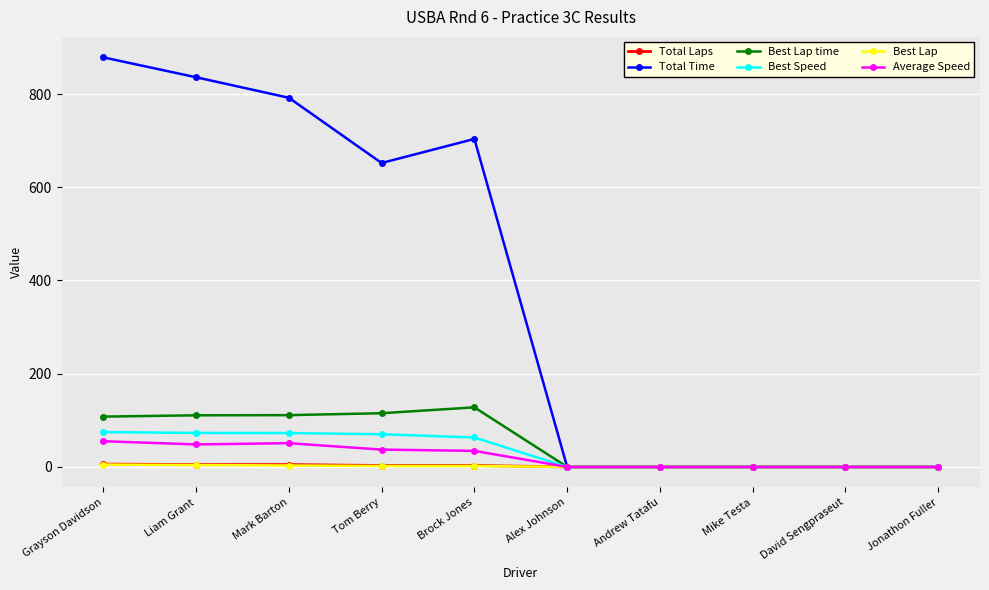

The Best Lap series shows 0.0 at Andrew Tatafu. True or false?

True